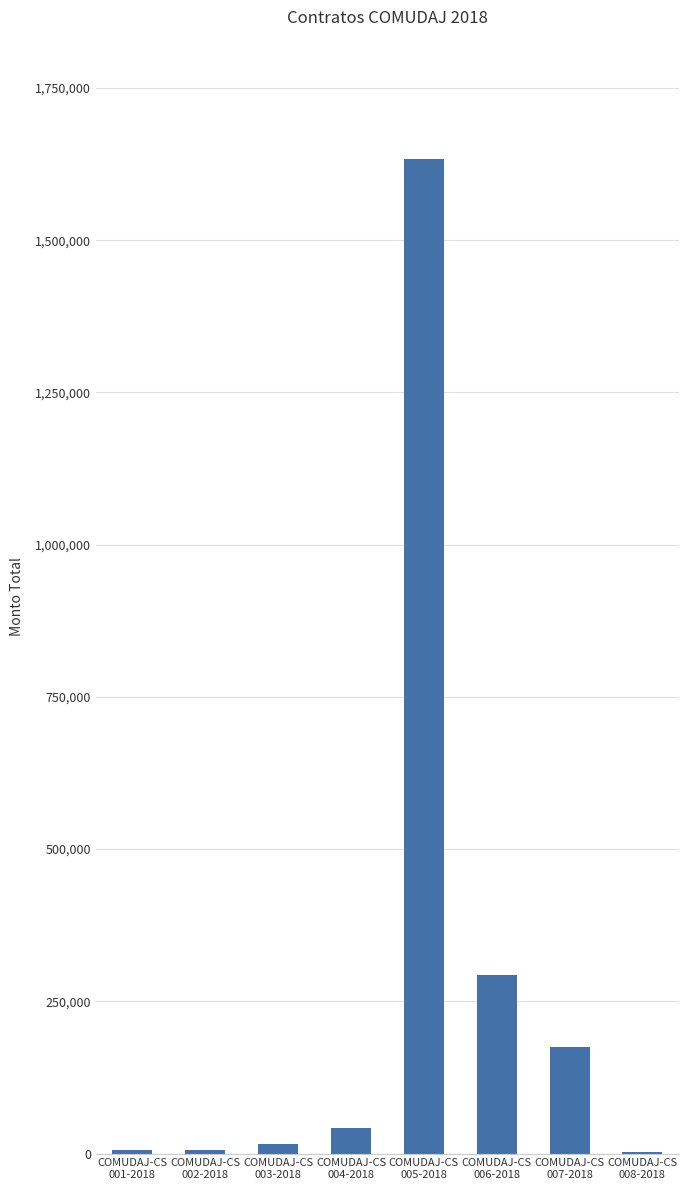

What is the greatest value displayed?

1633256.8